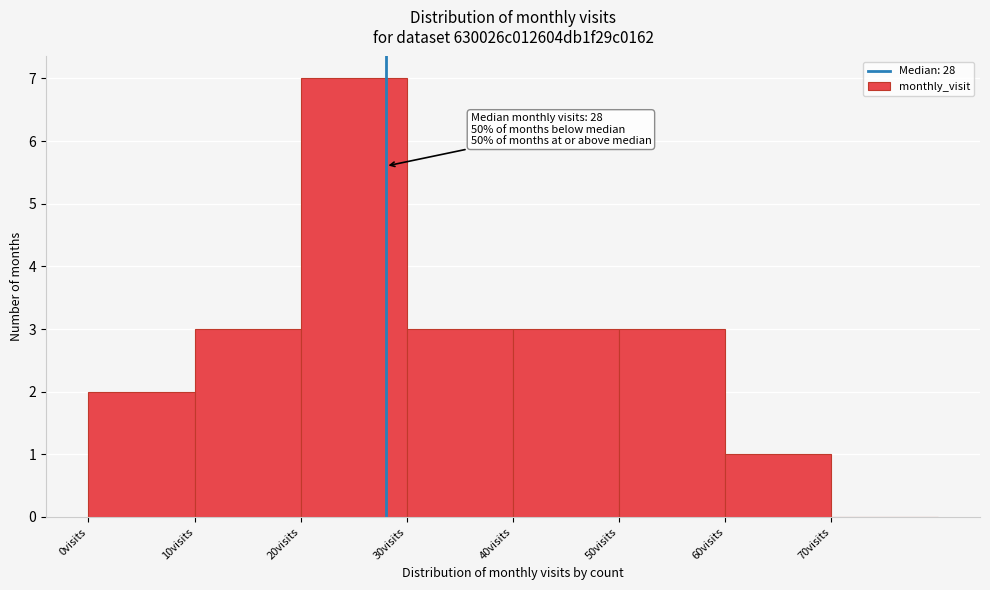

Over which range of the x-axis is the bar tallest?

20 to 30